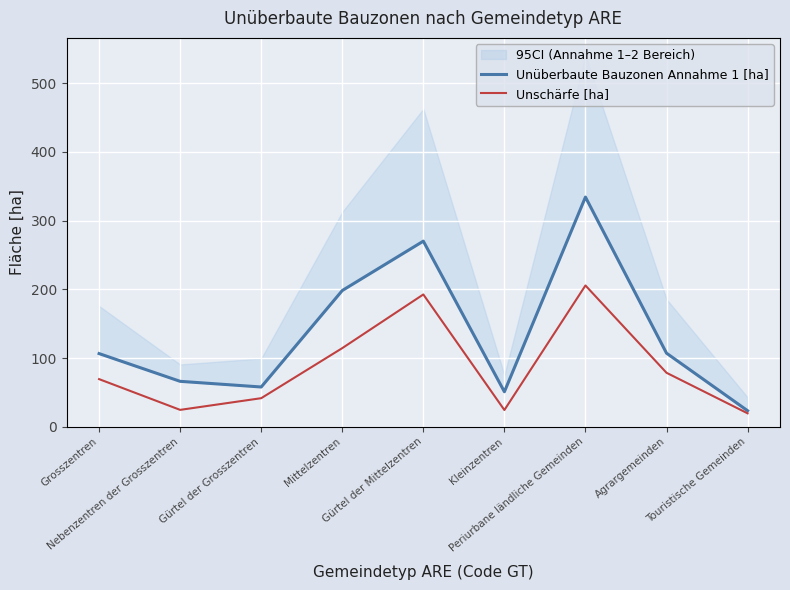

True or false: Unüberbaute Bauzonen Annahme 1 [ha] has more than 1 interior local peaks.

True